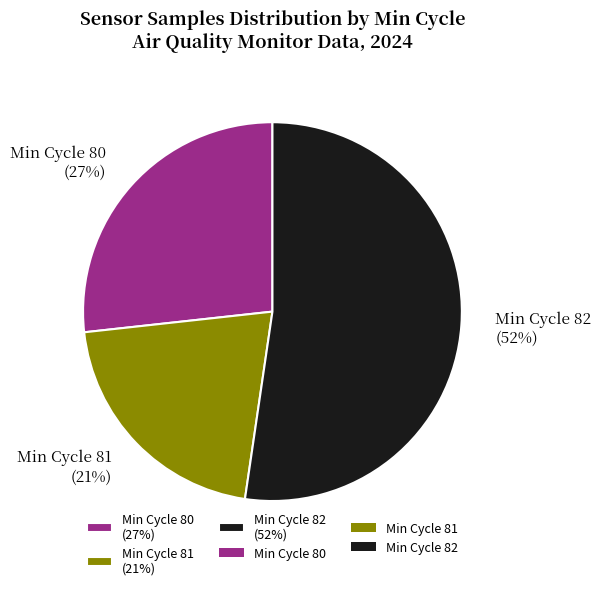

How many slices are in this pie chart?

3